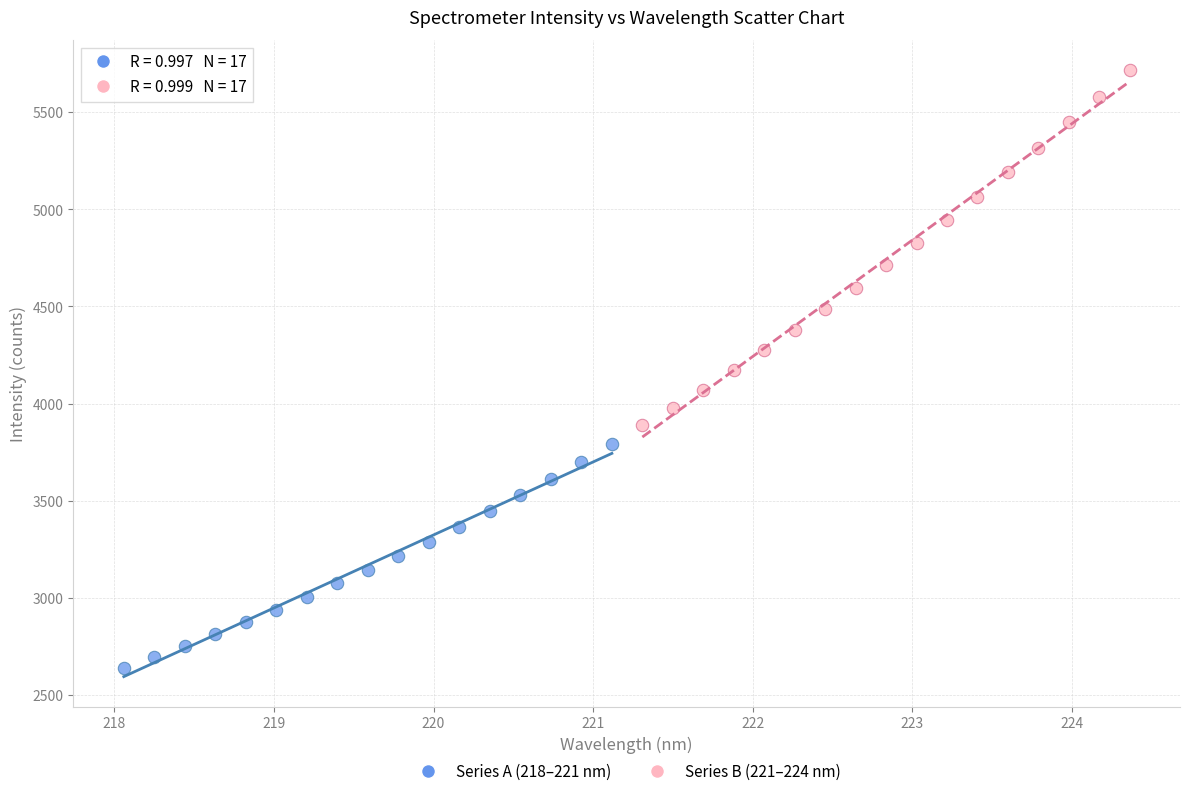

Which series reaches the minimum Y coordinate?

Series A (218–221 nm)